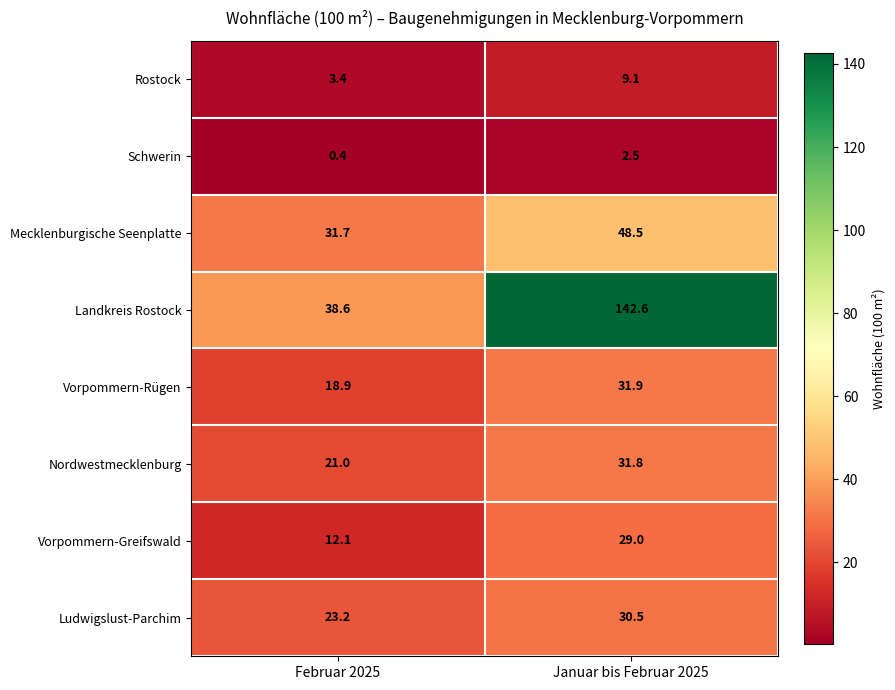

How many distinct data groups are displayed?

8